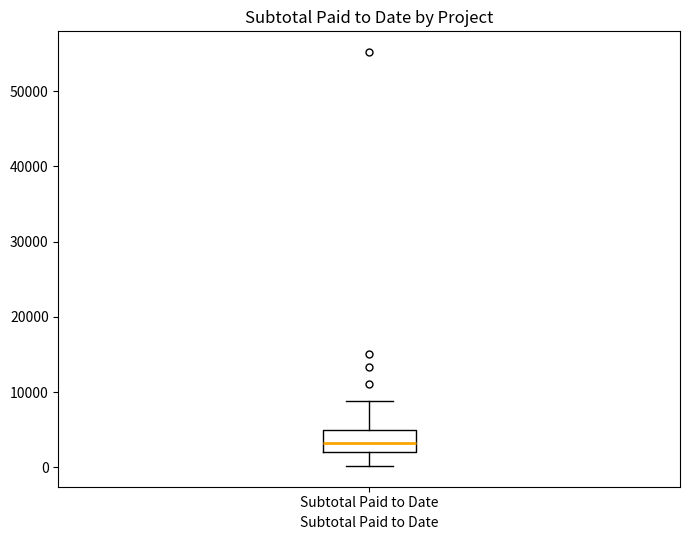

Transcribe this box plot: give where the median line is, the range the box spans, and where the two whiskers end, as read against the y-axis. The values are not printed on the chart, so give them approximately, as read against the axis.

median 3000, box 2000 to 5000, whiskers 0 to 9000